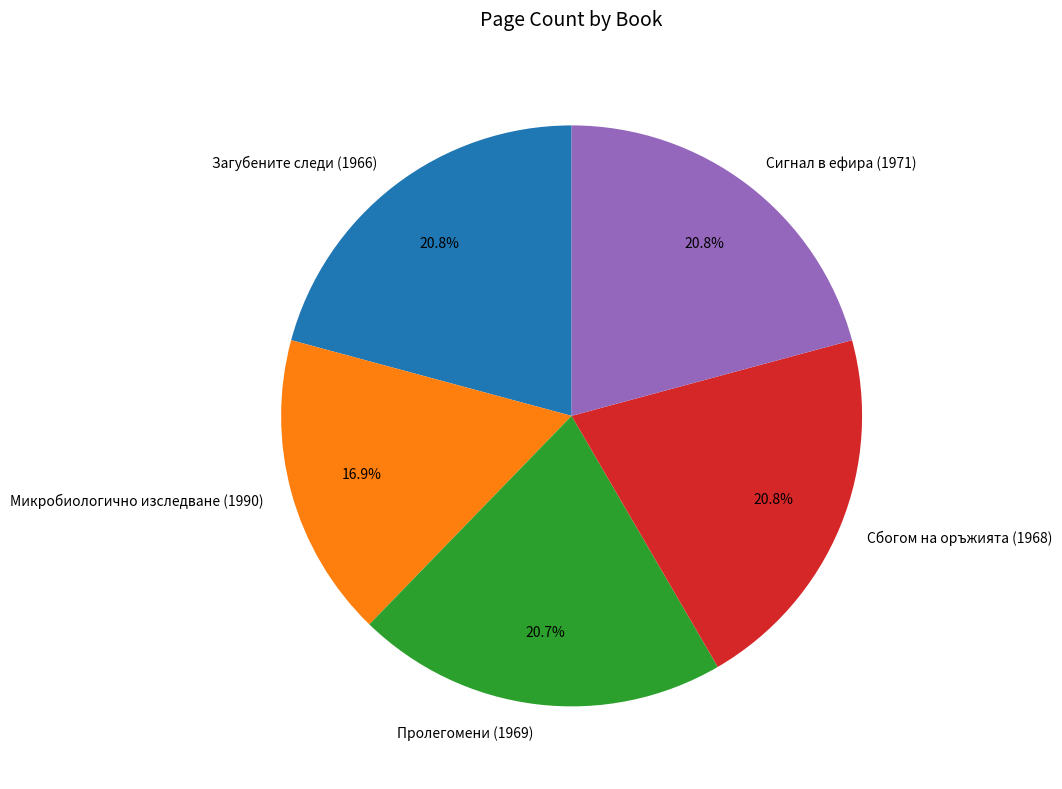

What is the ratio of the value at Пролегомени (1969) to the value at Сбогом на оръжията (1968)?

1.0